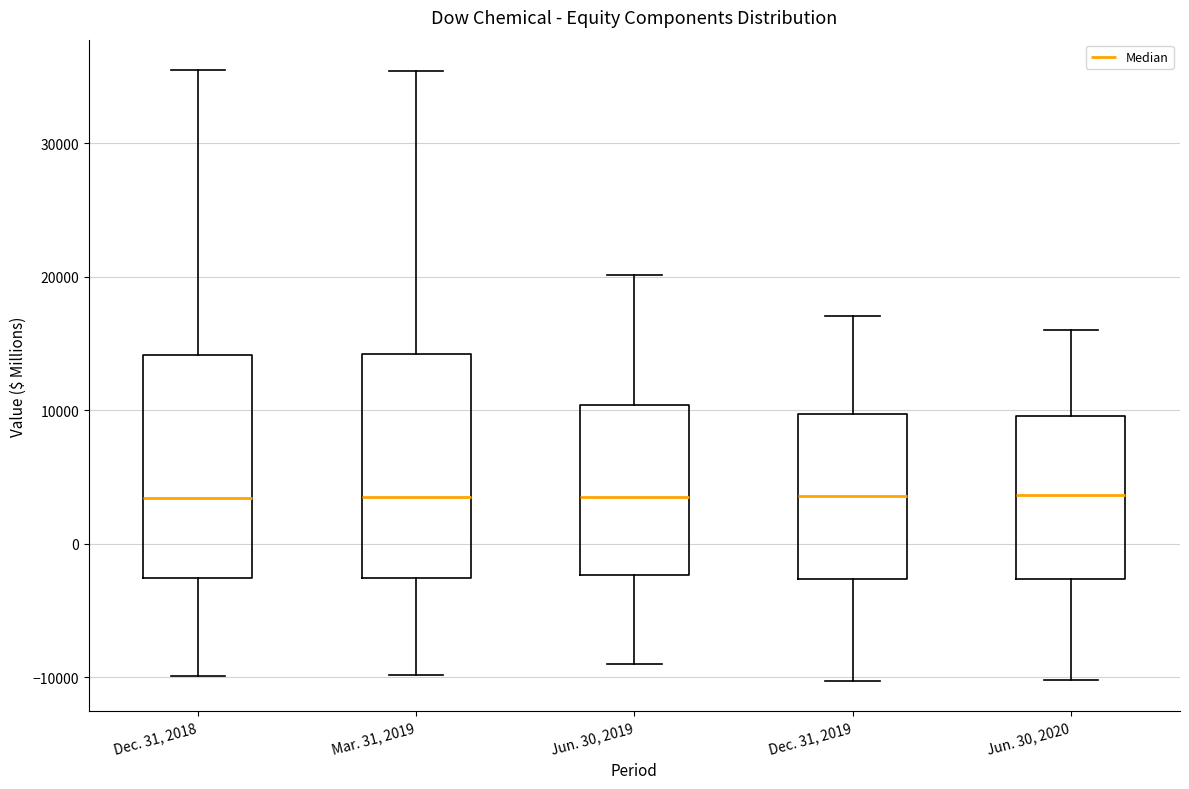

Reading left to right, read every box against the y-axis: the position of its median line, the range the box covers, and the ends of its whiskers. The values are not printed on the chart, so give them approximately, as read against the axis.

Dec. 31, 2018: median 3000, box -3000 to 14000, whiskers -10000 to 35000
Mar. 31, 2019: median 4000, box -3000 to 14000, whiskers -10000 to 35000
Jun. 30, 2019: median 4000, box -2000 to 10000, whiskers -9000 to 20000
Dec. 31, 2019: median 4000, box -3000 to 10000, whiskers -10000 to 17000
Jun. 30, 2020: median 4000, box -3000 to 10000, whiskers -10000 to 16000